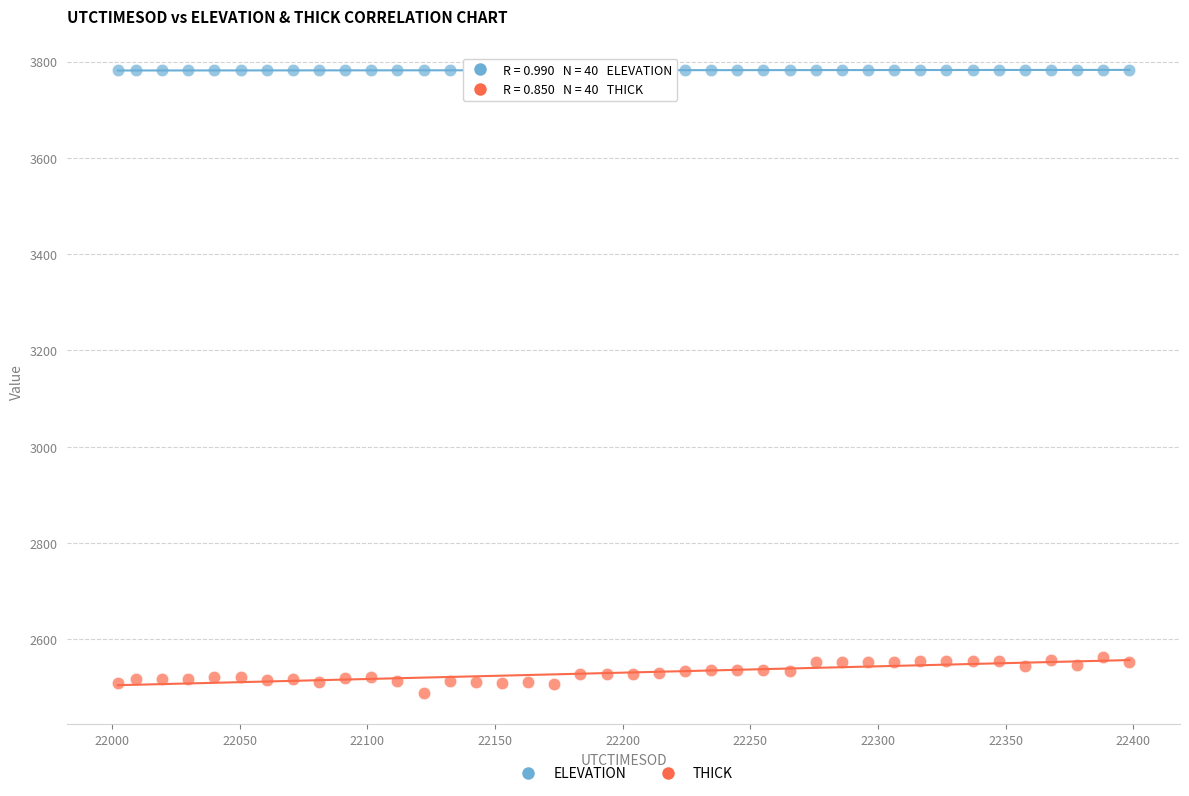

Which series reaches the maximum Y coordinate?

ELEVATION